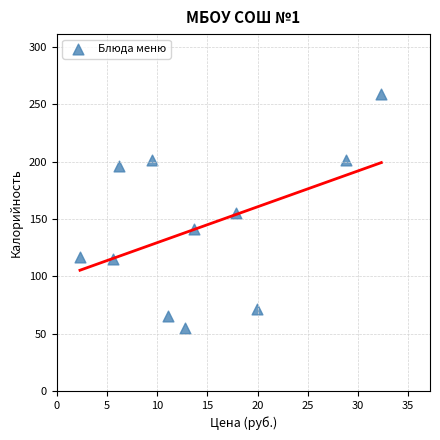

What is the average Y value?

143.7